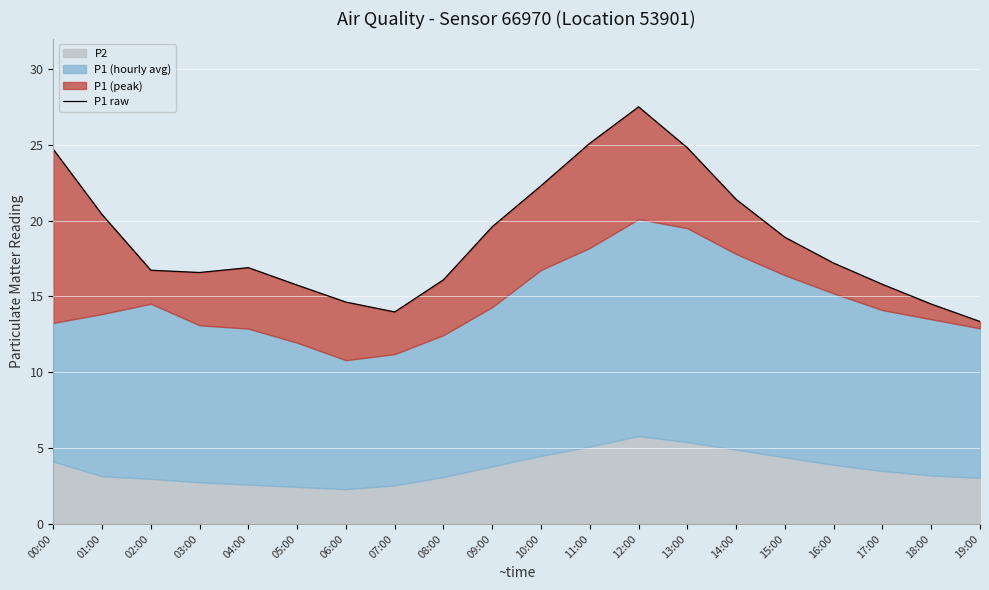

Which has a higher value, 06:00 or 01:00?

01:00